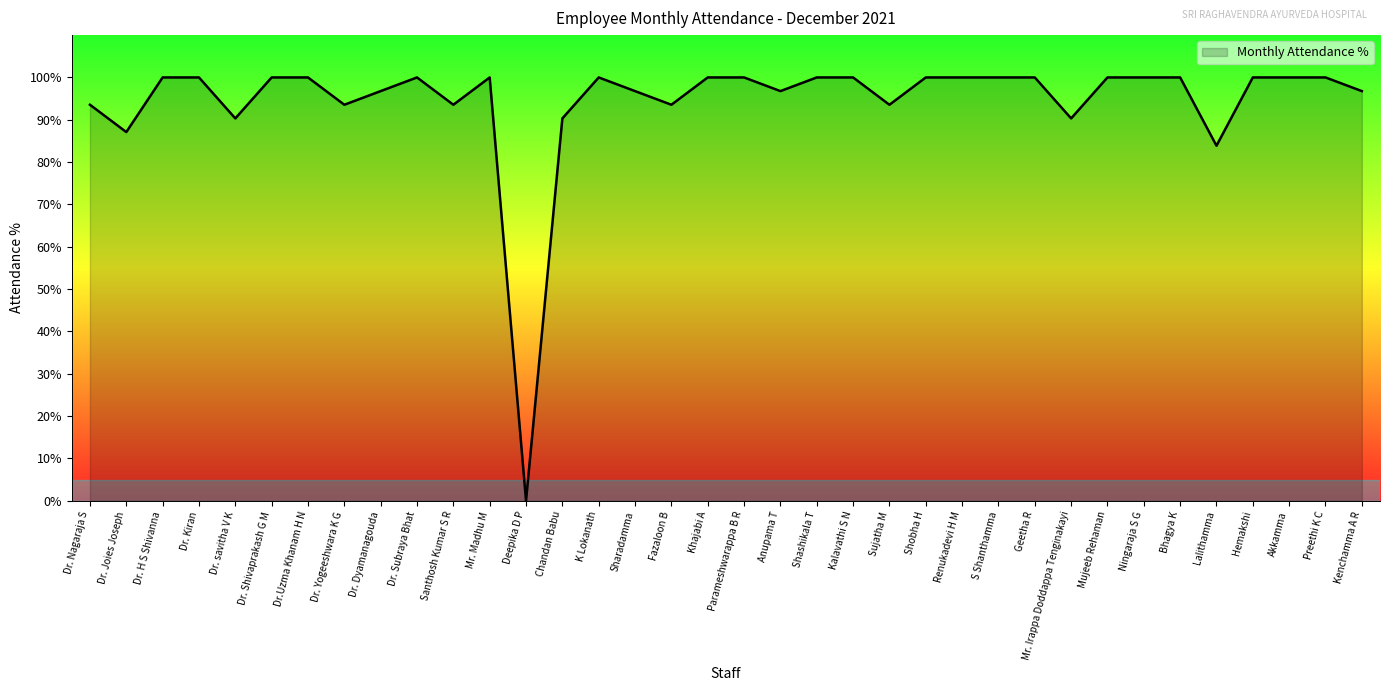

What is the difference between the maximum and minimum values?

1.0